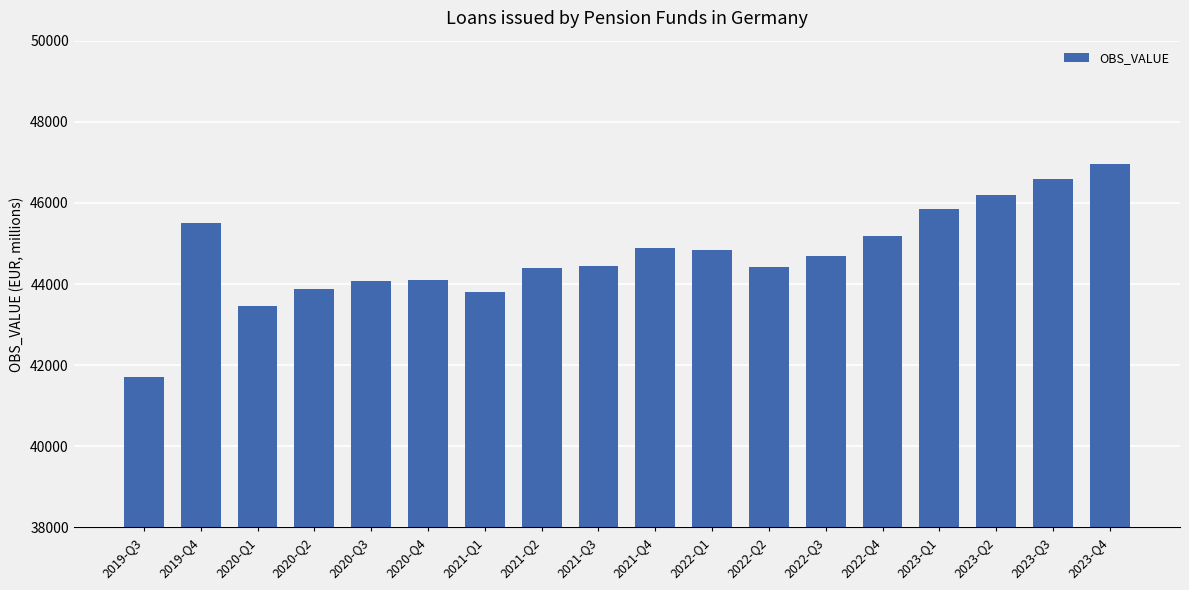

How many series are shown in this chart?

1